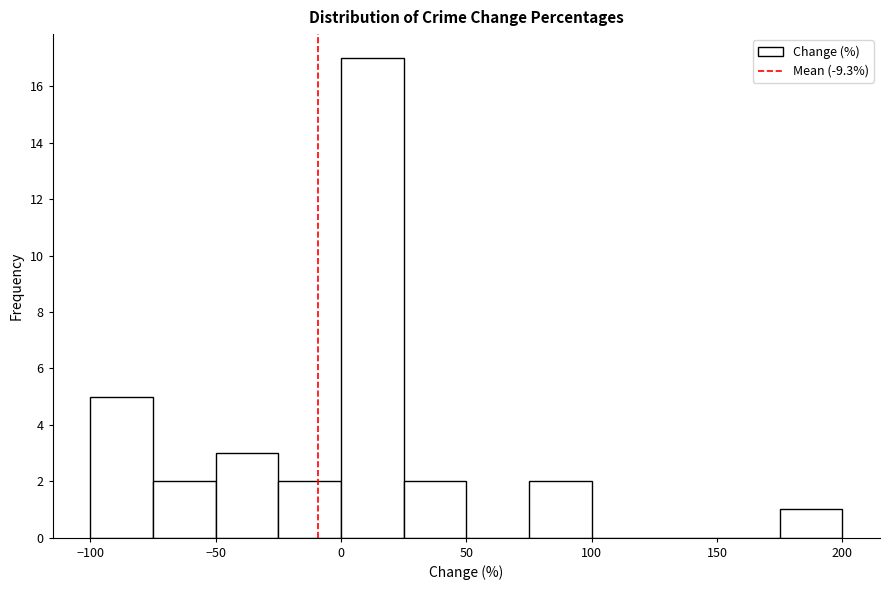

How tall is the bar that spans -75 to -50 on the x-axis? The values are not printed on the chart, so give them approximately, as read against the axis.

2